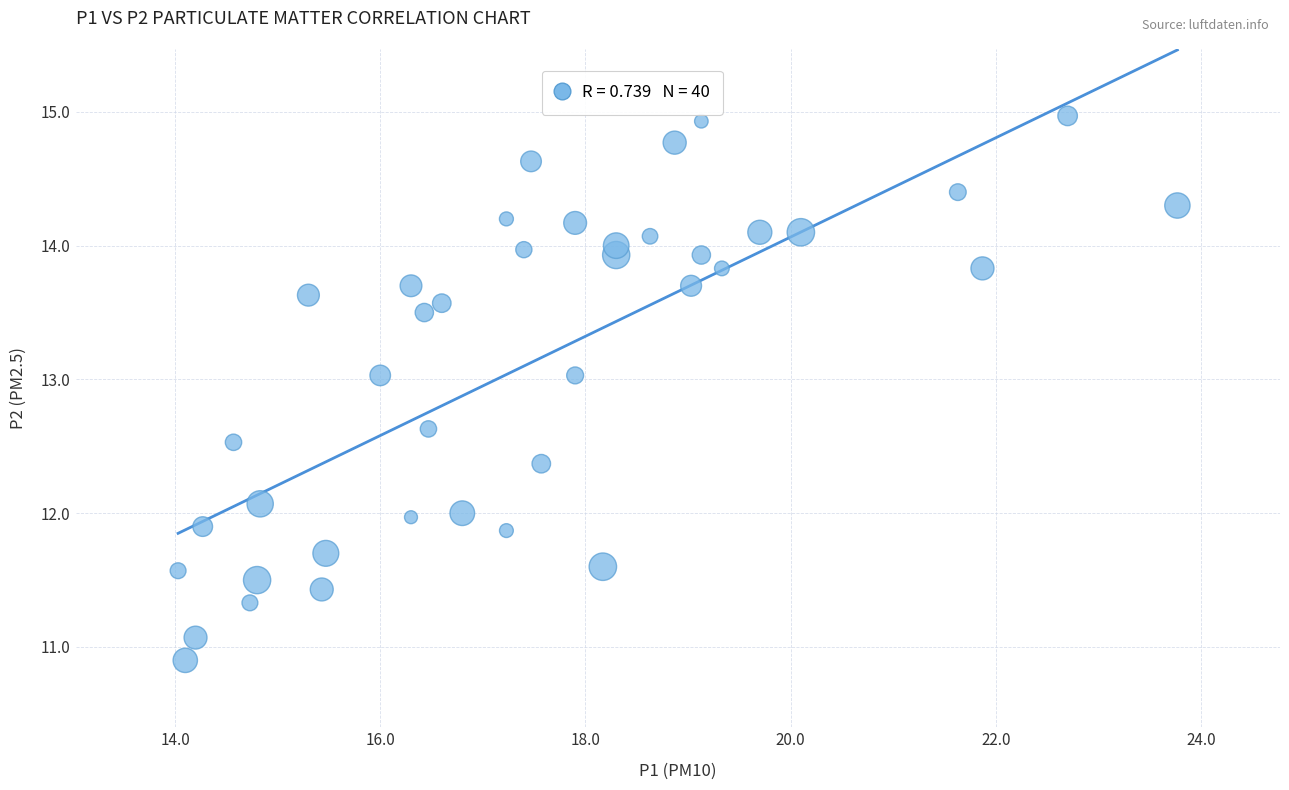

What is the range of X values (max minus min)?

9.7